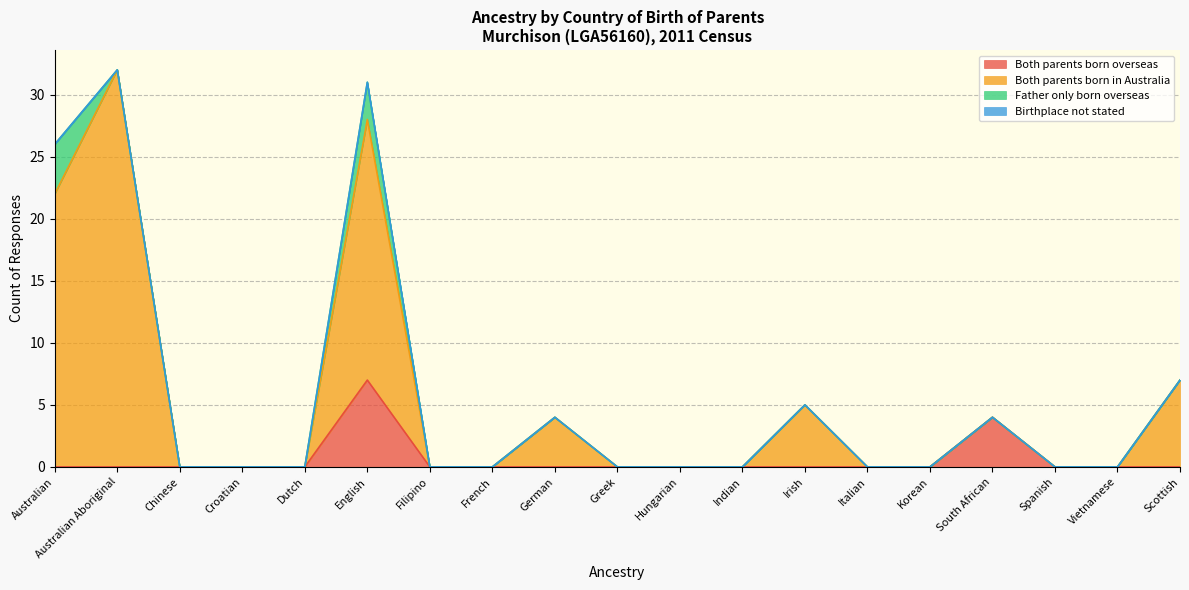

What is the maximum value for Both parents born overseas?

7